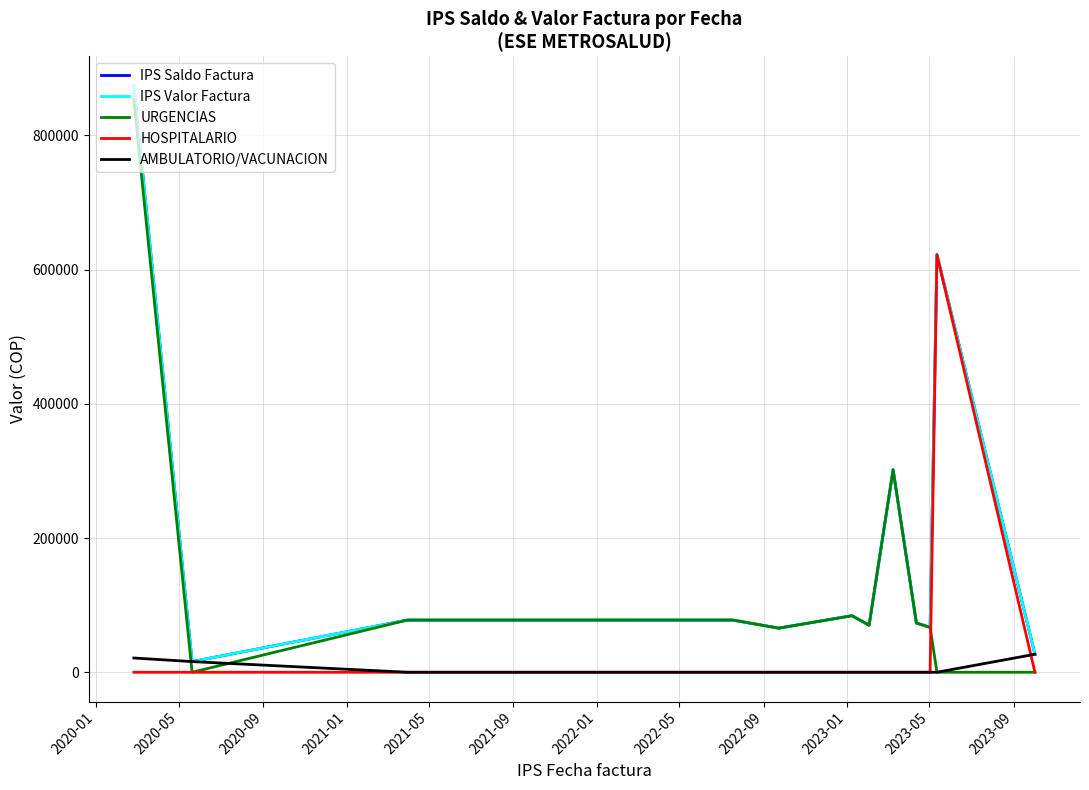

True or false: AMBULATORIO/VACUNACION and IPS Saldo Factura intersect in this chart.

False